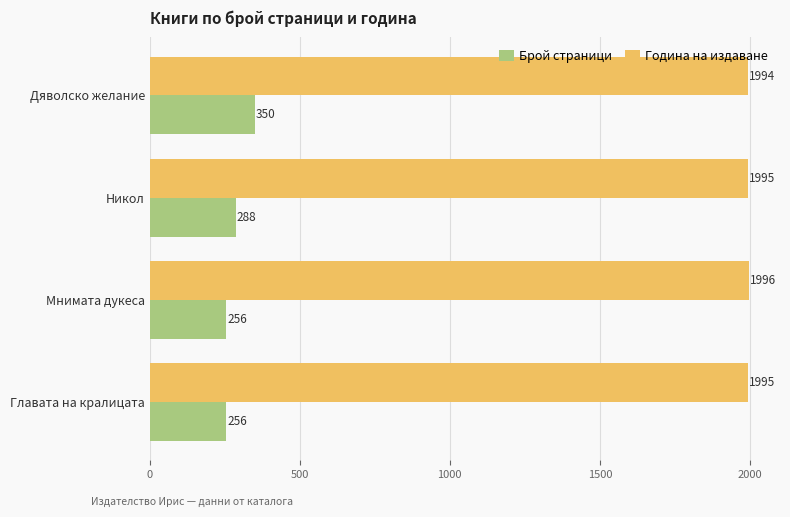

List the series in order of their peak value, highest first.

Година на издаване, Брой страници